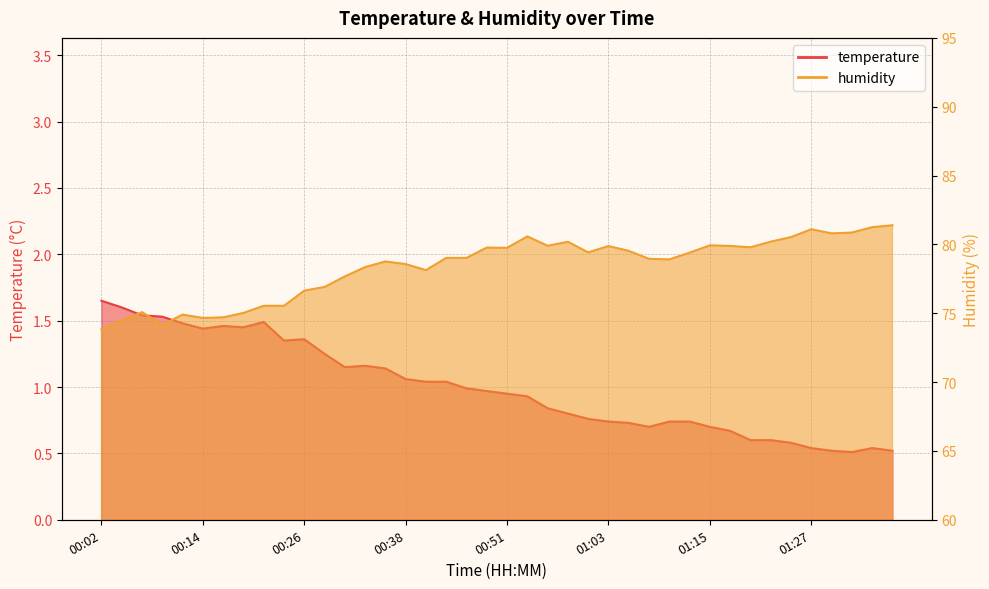

True or false: temperature and humidity intersect in this chart.

False